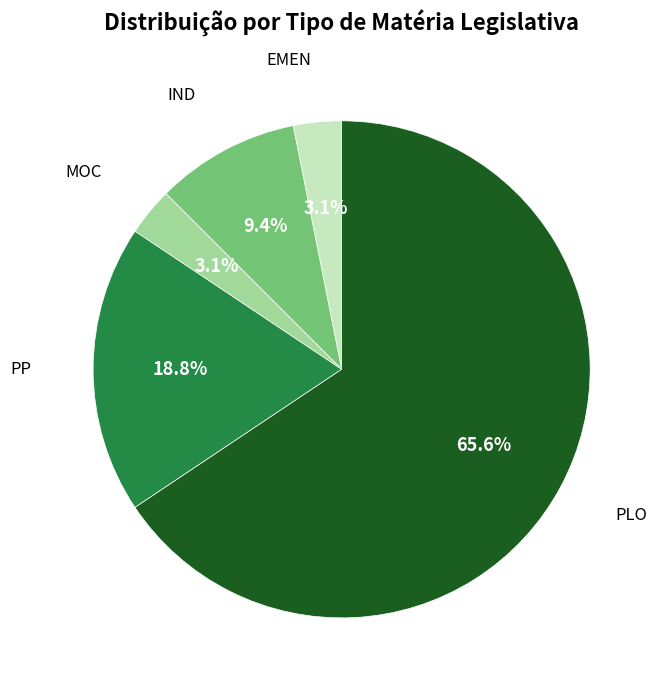

Approximately how many times larger is the value at EMEN compared to MOC?

1.0